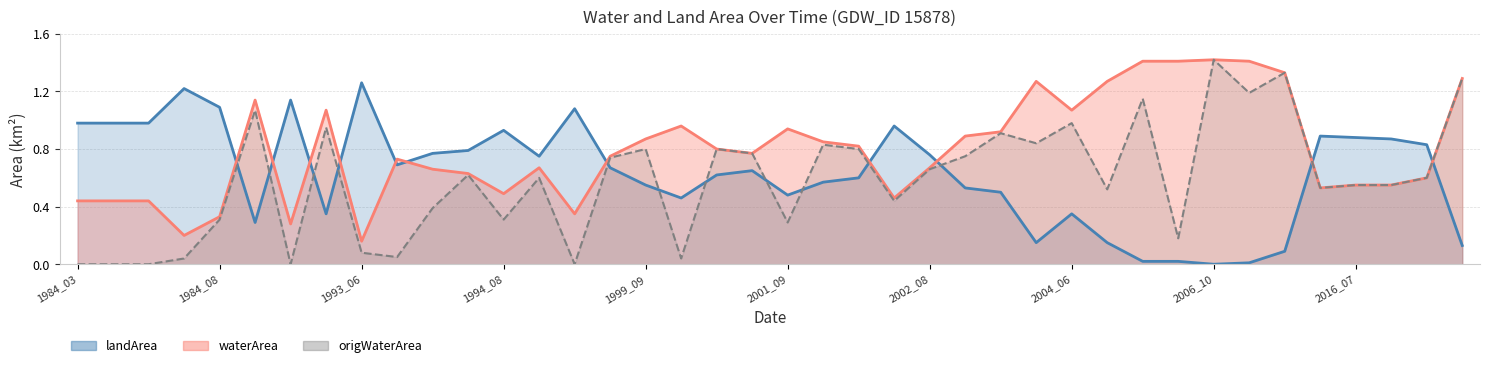

Reading left to right, extract all data points from this chart.

waterArea: 1984_03=0.4	1984_04=0.4	1984_05=0.4	1984_07=0.2	1984_08=0.3	1987_05=1.1	1987_07=0.3	1991_08=1.1	1993_06=0.2	1993_07=0.7	1994_04=0.7	1994_07=0.6	1994_08=0.5	1994_10=0.7	1995_08=0.3	1999_08=0.8	1999_09=0.9	2000_04=1.0	2000_06=0.8	2000_08=0.8	2001_09=0.9	2002_05=0.8	2002_06=0.8	2002_07=0.5	2002_08=0.7	2002_09=0.9	2003_07=0.9	2004_03=1.3	2004_06=1.1	2004_10=1.3	2005_03=1.4	2005_10=1.4	2006_10=1.4	2010_03=1.4	2012_09=1.3	2016_06=0.5	2016_07=0.6	2016_08=0.6	2016_09=0.6	2018_07=1.3
landArea: 1984_03=1.0	1984_04=1.0	1984_05=1.0	1984_07=1.2	1984_08=1.1	1987_05=0.3	1987_07=1.1	1991_08=0.3	1993_06=1.3	1993_07=0.7	1994_04=0.8	1994_07=0.8	1994_08=0.9	1994_10=0.8	1995_08=1.1	1999_08=0.7	1999_09=0.6	2000_04=0.5	2000_06=0.6	2000_08=0.7	2001_09=0.5	2002_05=0.6	2002_06=0.6	2002_07=1.0	2002_08=0.8	2002_09=0.5	2003_07=0.5	2004_03=0.1	2004_06=0.3	2004_10=0.1	2005_03=0.0	2005_10=0.0	2006_10=0.0	2010_03=0.0	2012_09=0.1	2016_06=0.9	2016_07=0.9	2016_08=0.9	2016_09=0.8	2018_07=0.1
origWaterArea: 1984_03=0.0	1984_04=0.0	1984_05=0.0	1984_07=0.0	1984_08=0.3	1987_05=1.1	1987_07=0.0	1991_08=0.9	1993_06=0.1	1993_07=0.1	1994_04=0.4	1994_07=0.6	1994_08=0.3	1994_10=0.6	1995_08=0.0	1999_08=0.7	1999_09=0.8	2000_04=0.0	2000_06=0.8	2000_08=0.8	2001_09=0.3	2002_05=0.8	2002_06=0.8	2002_07=0.4	2002_08=0.7	2002_09=0.8	2003_07=0.9	2004_03=0.8	2004_06=1.0	2004_10=0.5	2005_03=1.1	2005_10=0.2	2006_10=1.4	2010_03=1.2	2012_09=1.3	2016_06=0.5	2016_07=0.6	2016_08=0.6	2016_09=0.6	2018_07=1.3